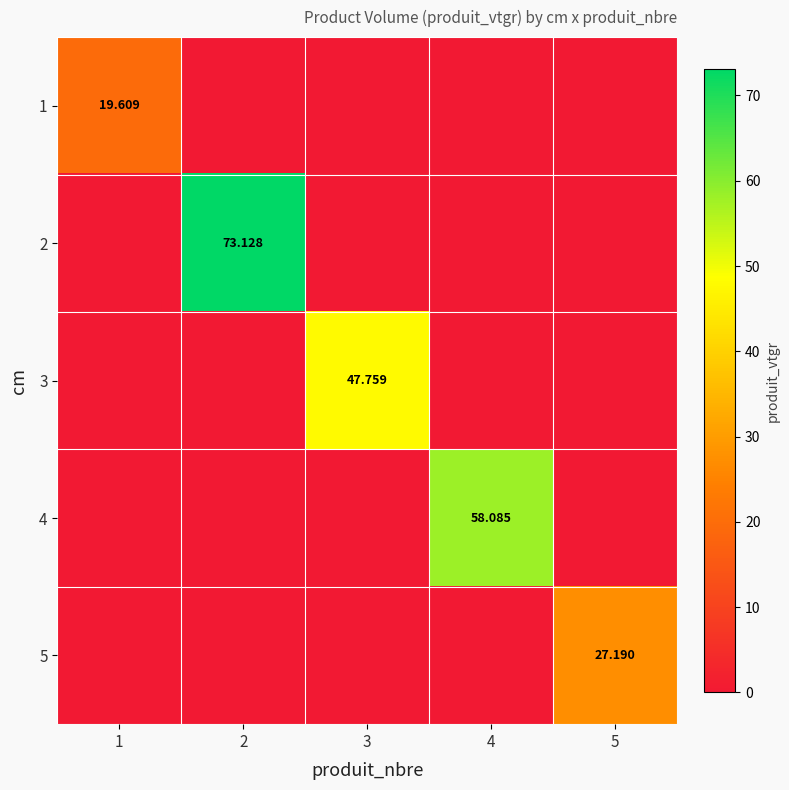

How many values in 5 are above zero?

1